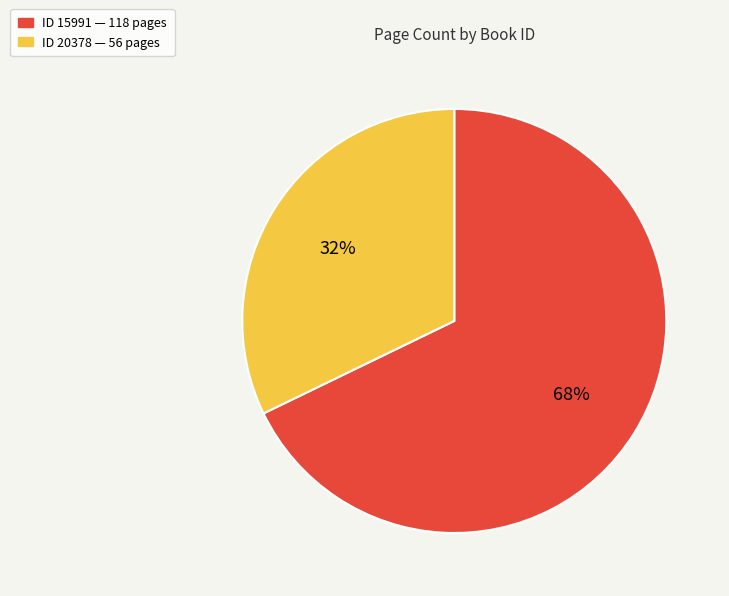

To the nearest percent, what is the average slice percentage?

50%